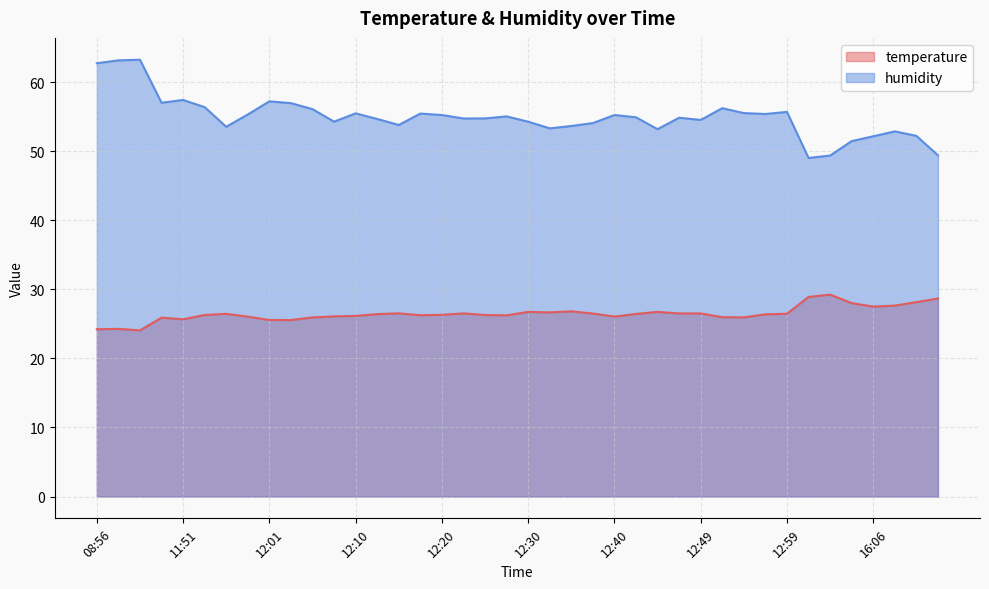

True or false: temperature has a value of 26.7 at 12:32.

True